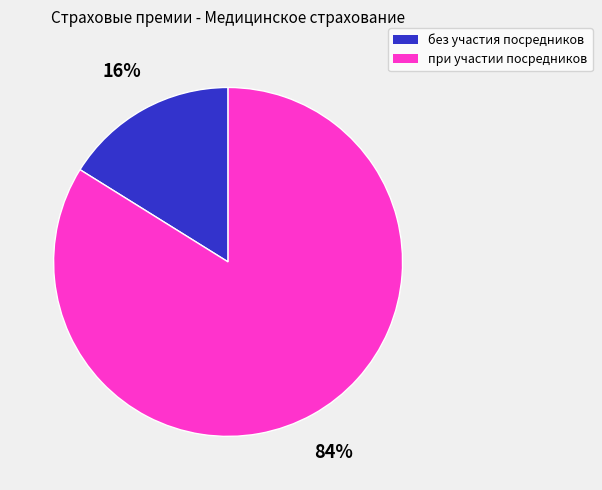

To the nearest percent, what is the difference between the largest and smallest slice percentages?

68%